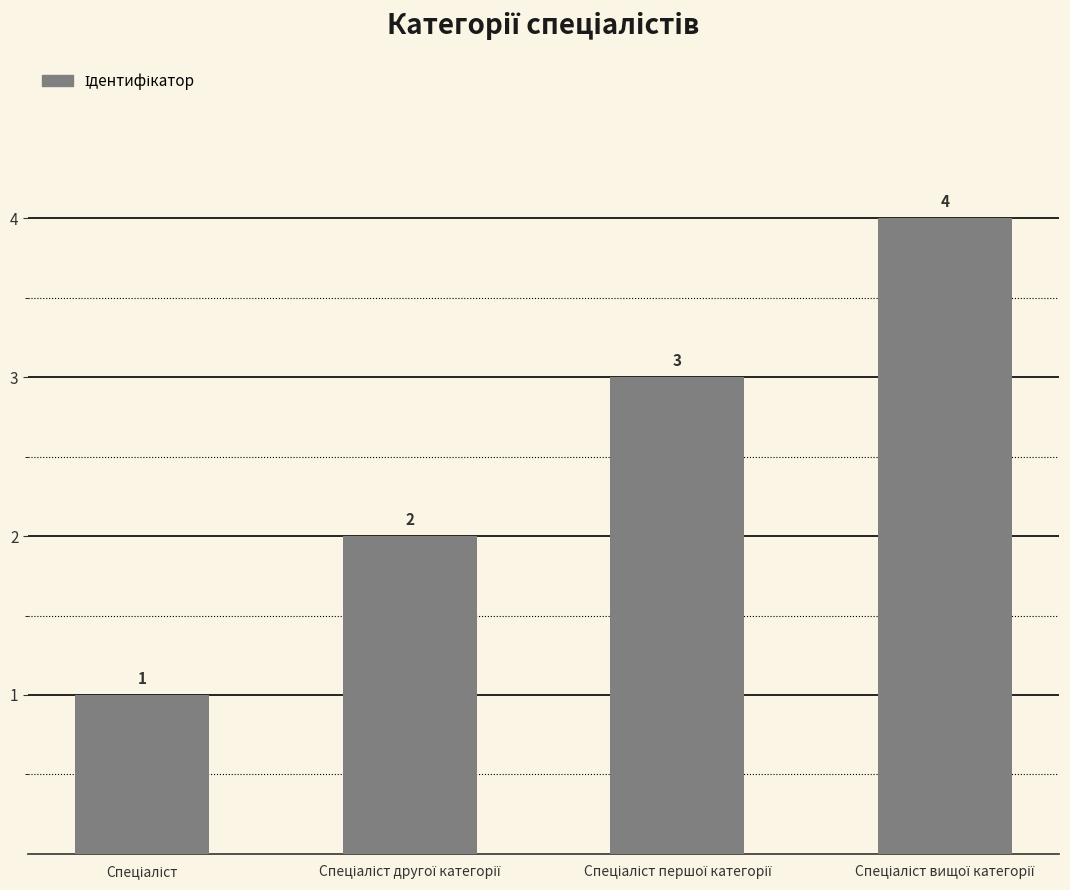

Count the values in the range 2 to 4.

3